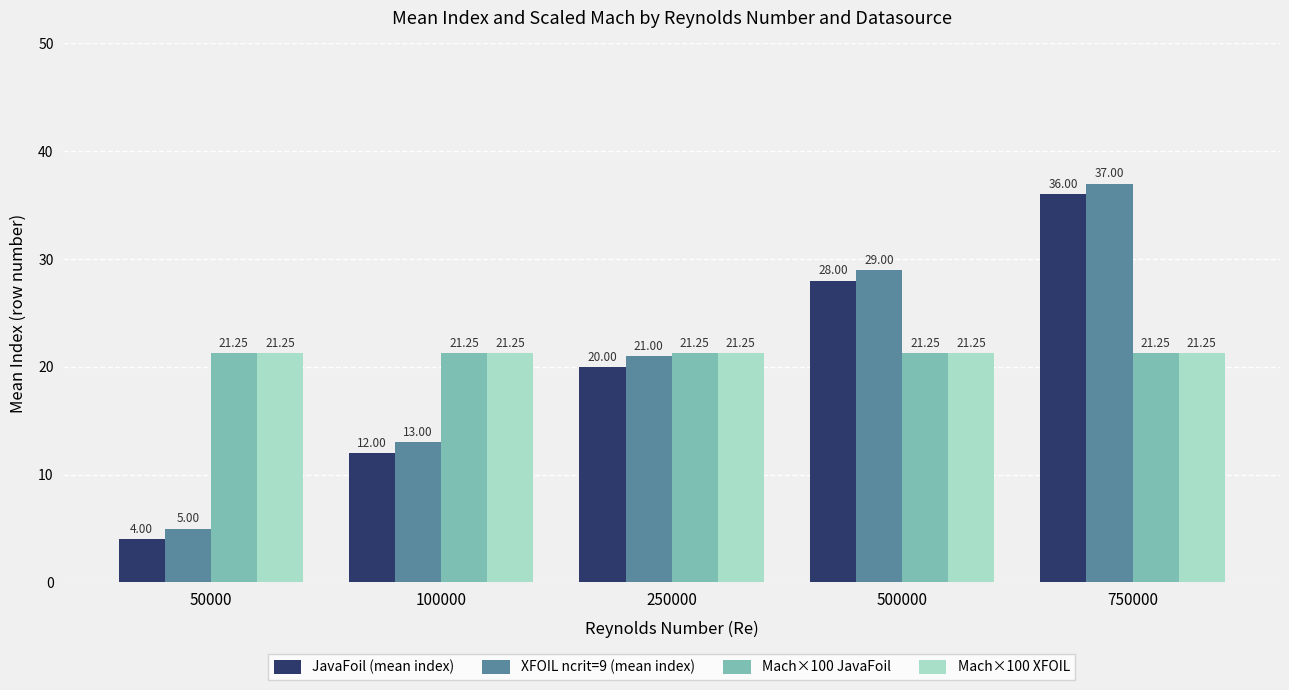

What is the sum of the XFOIL ncrit=9 (mean index) values at 750000 and 50000?

42.0